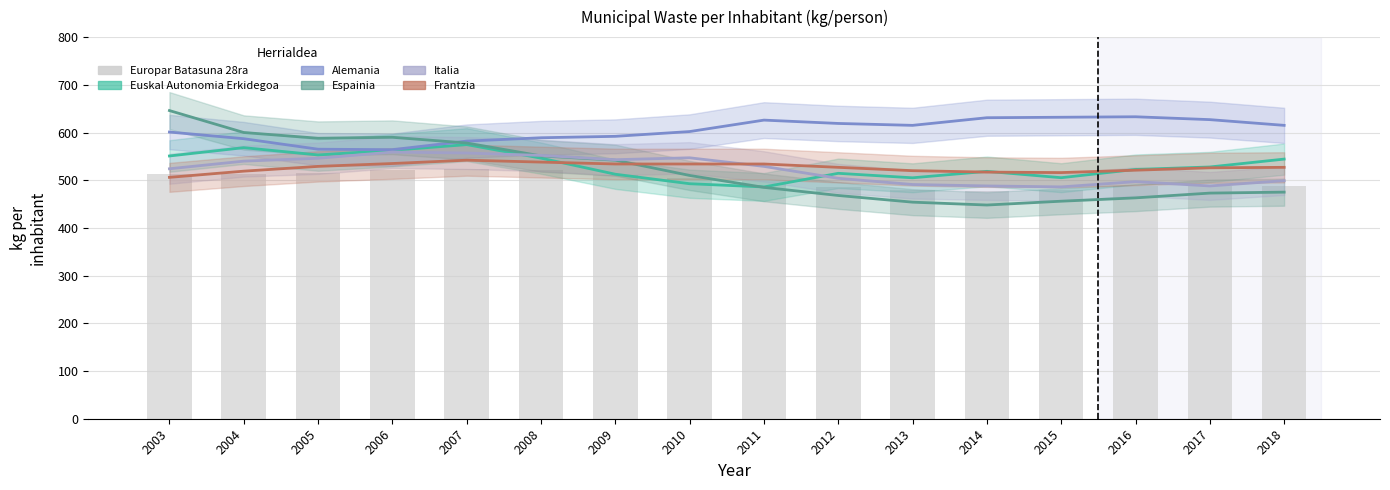

Rank the series at 2016 from highest to lowest value.

Alemania, Euskal Autonomia Erkidegoa, Frantzia, Italia, Europar Batasuna 28ra, Espainia